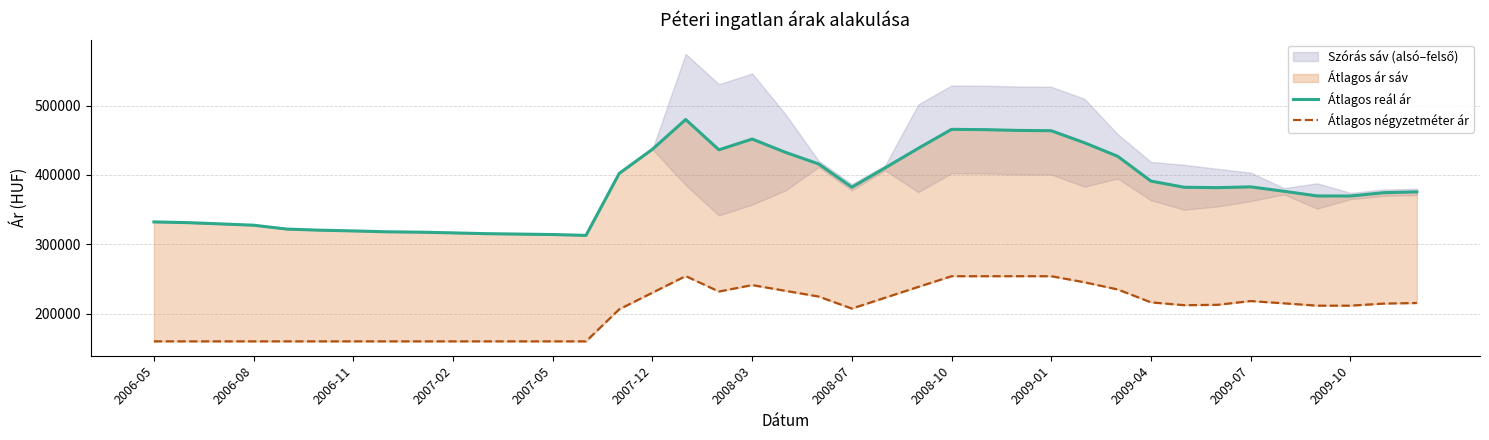

In Átlagos négyzetméter ár, how many points are lower than both neighbors (excluding endpoints)?

3